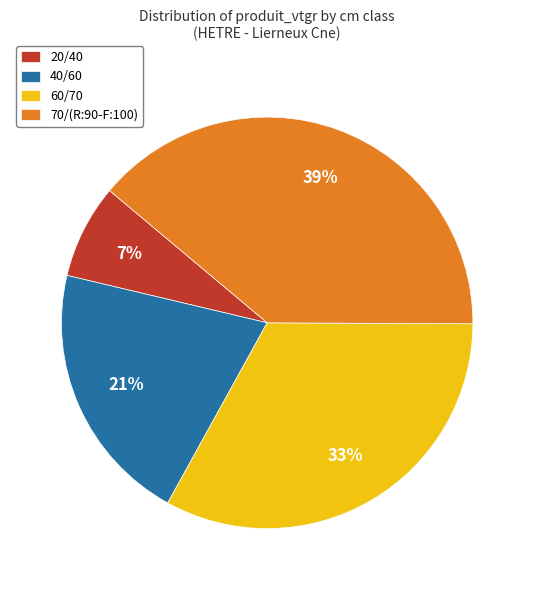

Which category has the biggest portion of the pie?

70/(R:90-F:100)